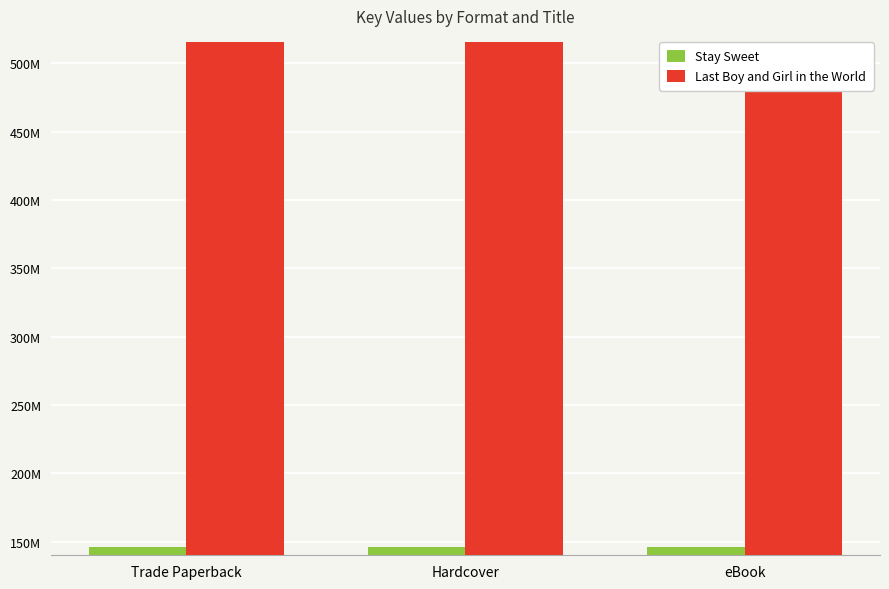

What is the value of the Stay Sweet bar at the 1st from the left?

146082338